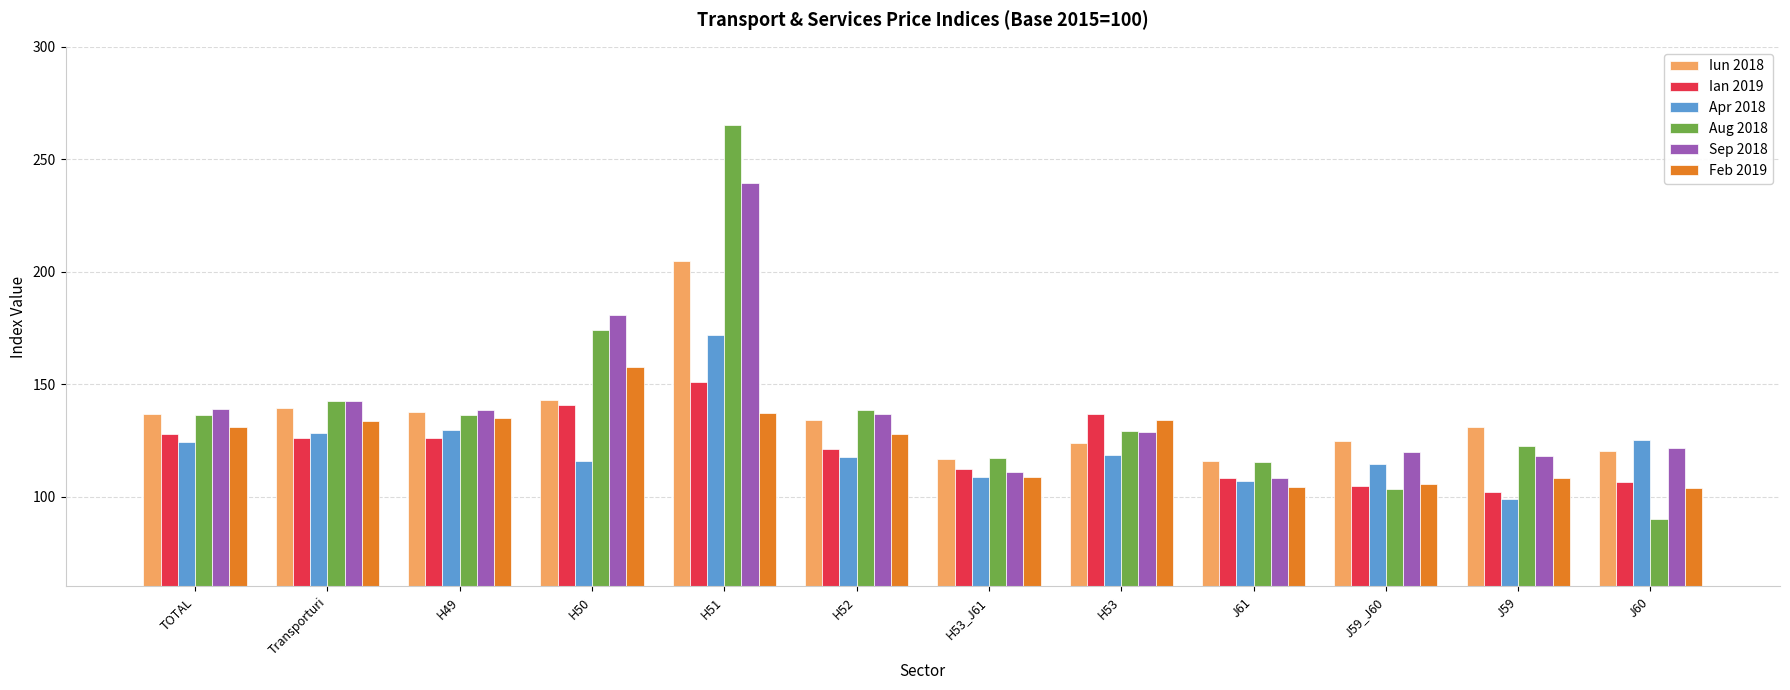

What is the difference between the Ian 2019 values at H49 and H53?

10.9